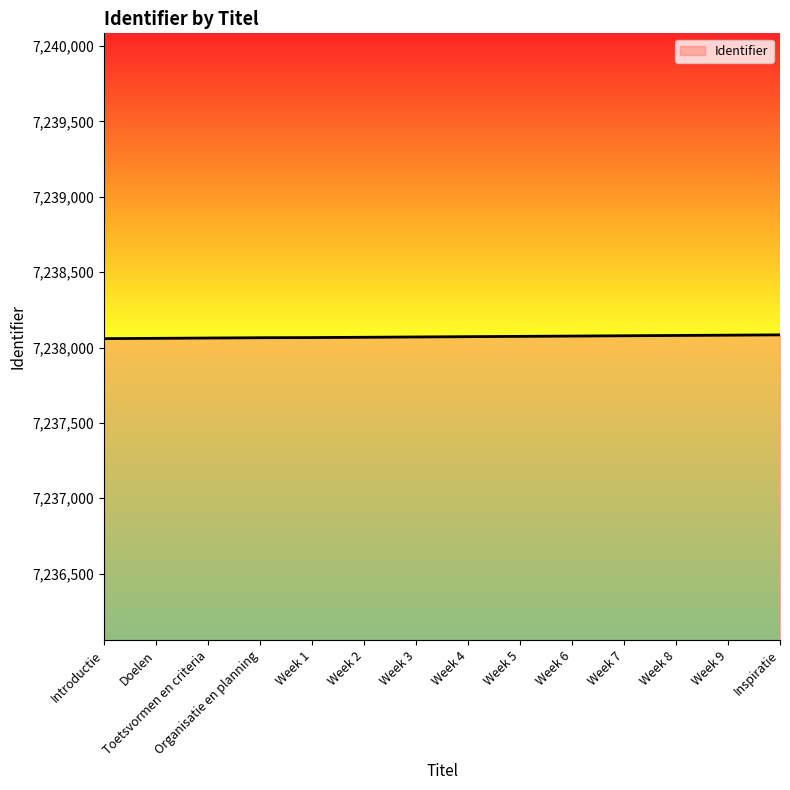

What is the difference between the second highest and minimum values?

23